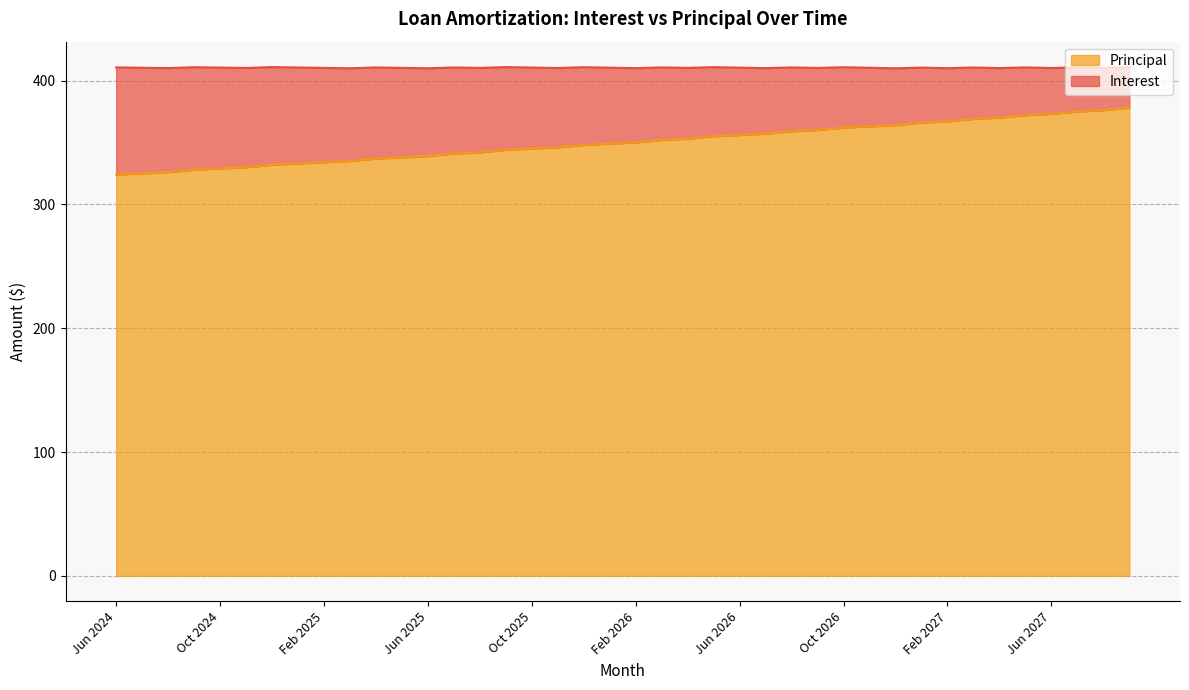

What is the value of the 39th point from the left?

376